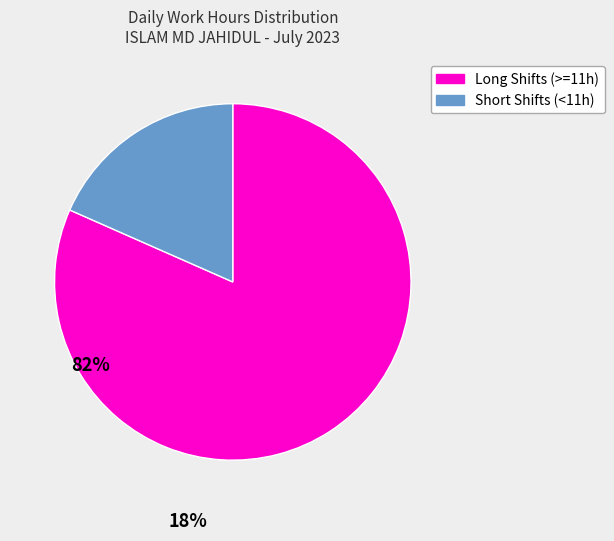

Does any single category account for the majority?

Yes